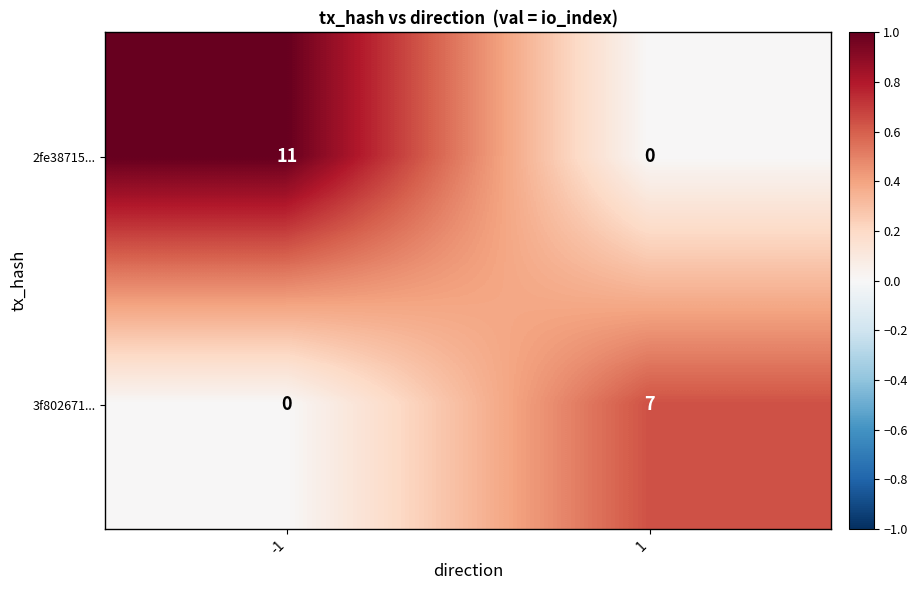

Rank the series at -1 from highest to lowest value.

2fe38715..., 3f802671...